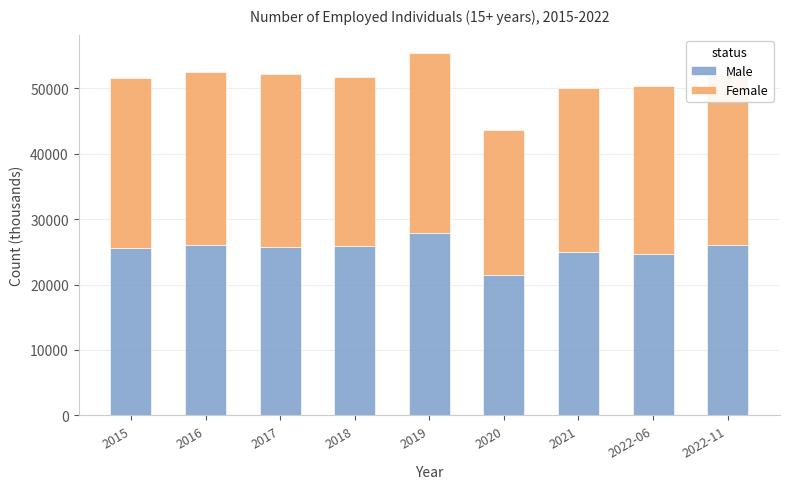

Are the bars horizontal?

No